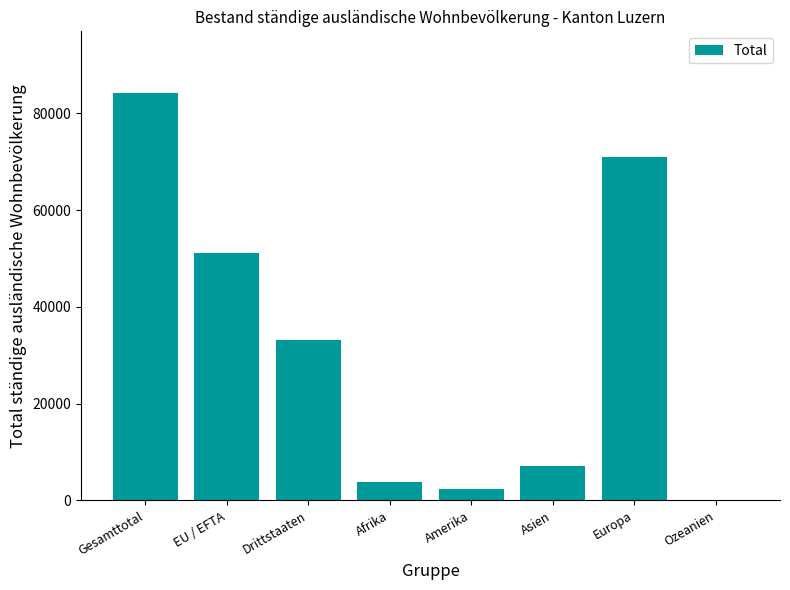

Reading right to left, transcribe all the data shown in this chart.

108	70906	7160	2259	3706	33229	51045	84274